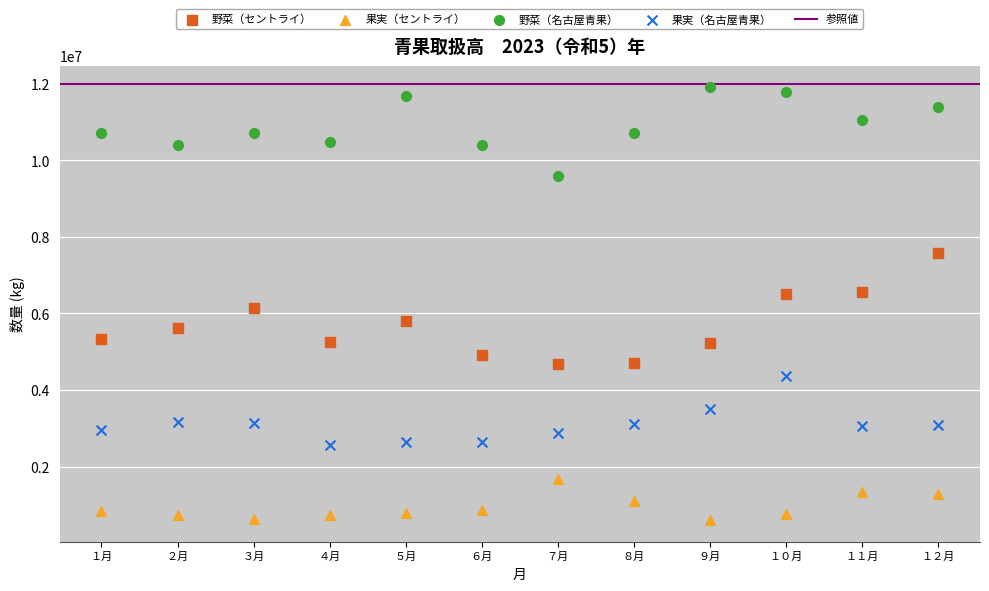

Which series reaches the maximum Y coordinate?

野菜（名古屋青果）